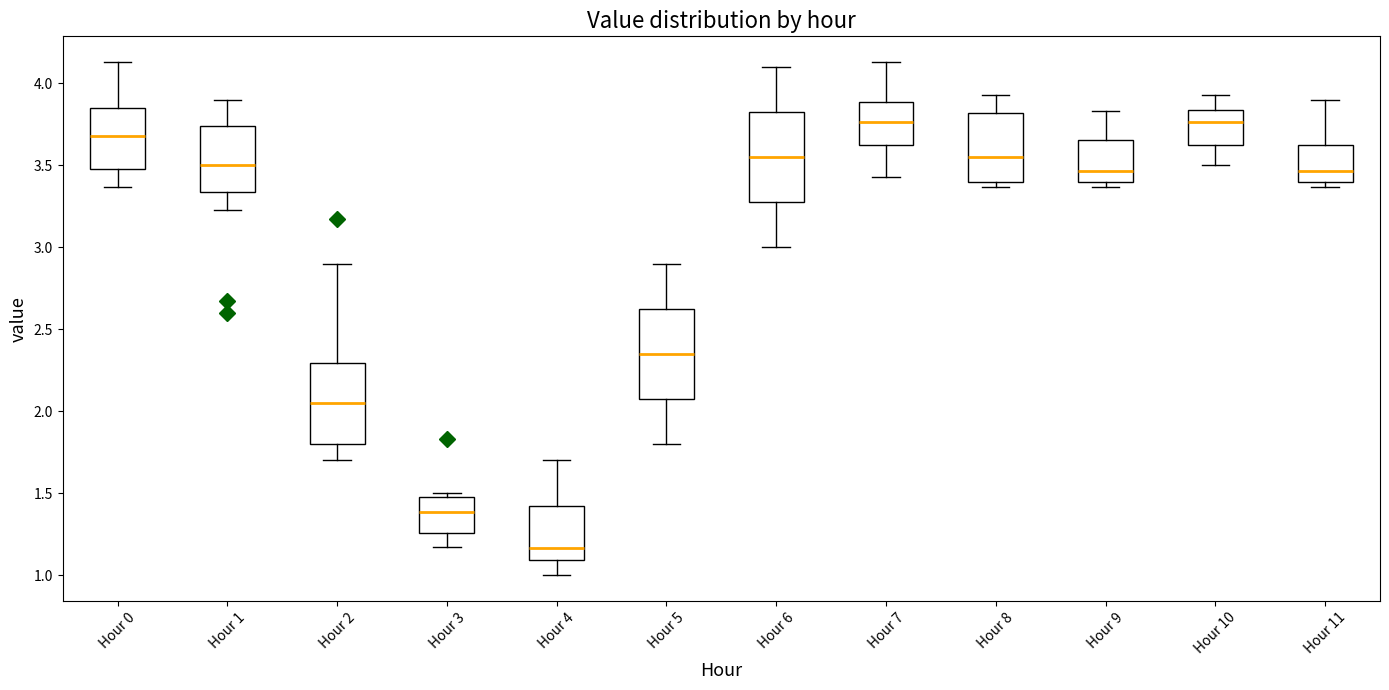

Which box's median line is the lowest?

Hour 4